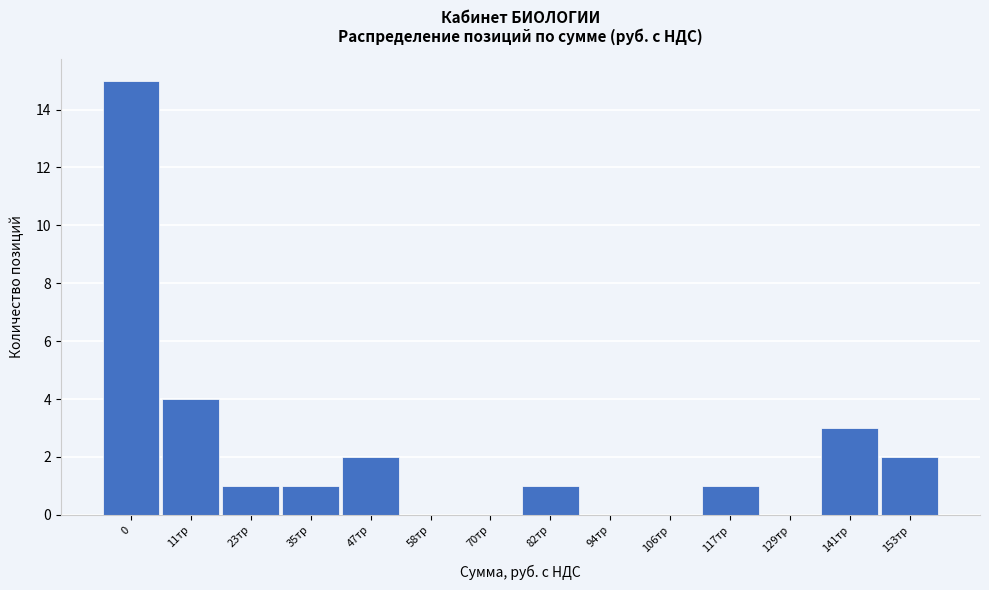

Reading left to right, transcribe all the data shown in this chart.

0=15	11тр=4	23тр=1	35тр=1	47тр=2	58тр=0	70тр=0	82тр=1	94тр=0	106тр=0	117тр=1	129тр=0	141тр=3	153тр=2